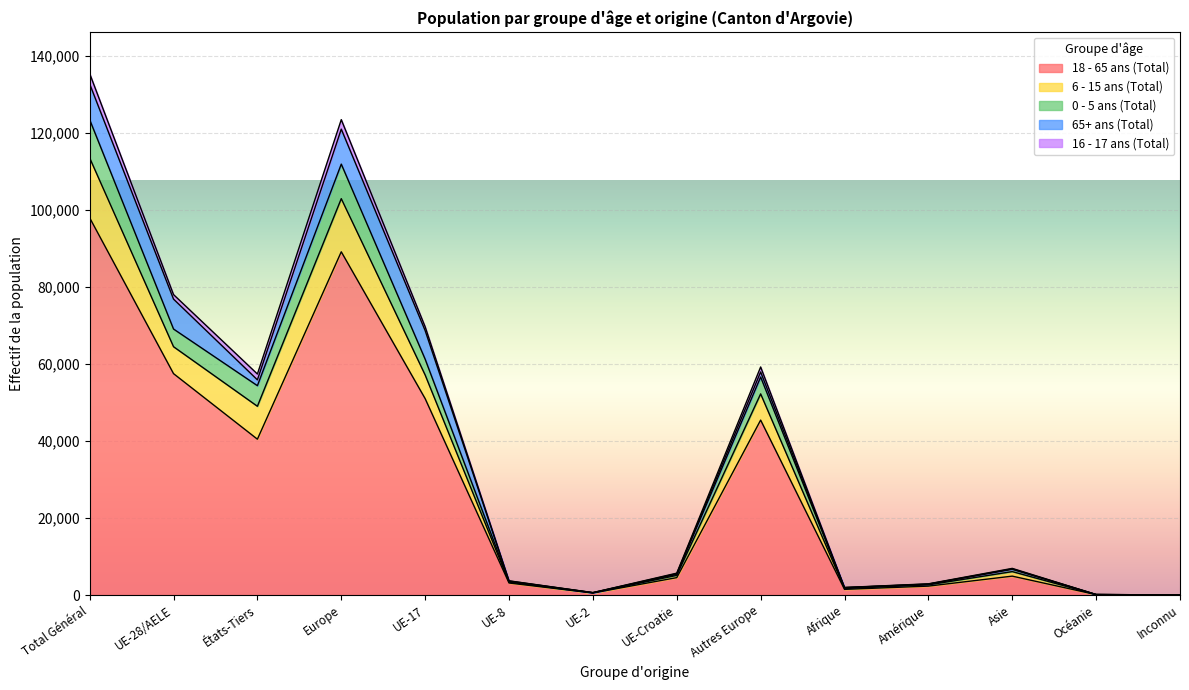

Where is 18 - 65 ans (Total) nearest to the value 49011?

UE-17